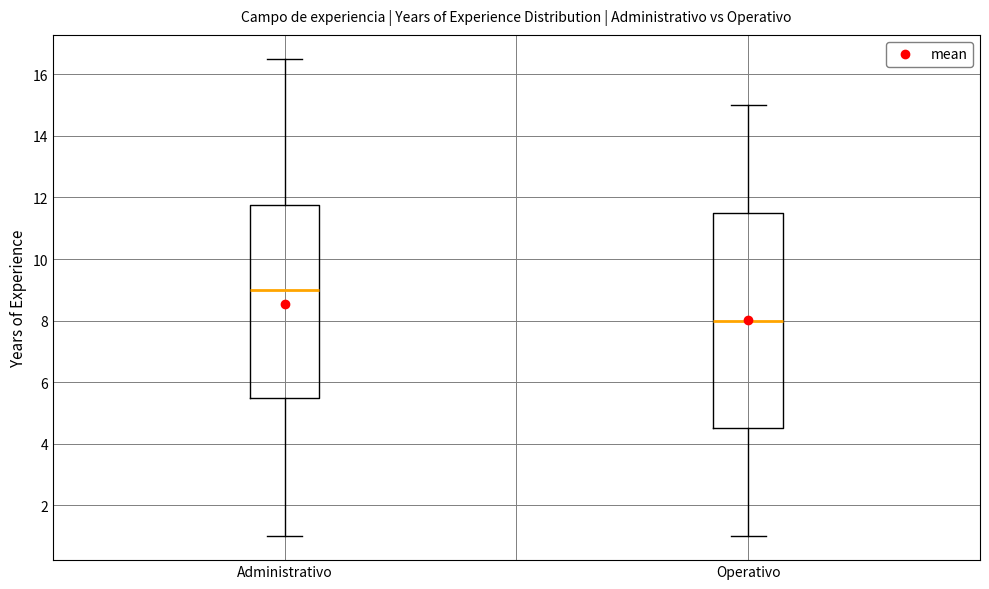

Which box is the tallest, from its lower edge to its upper edge?

Operativo